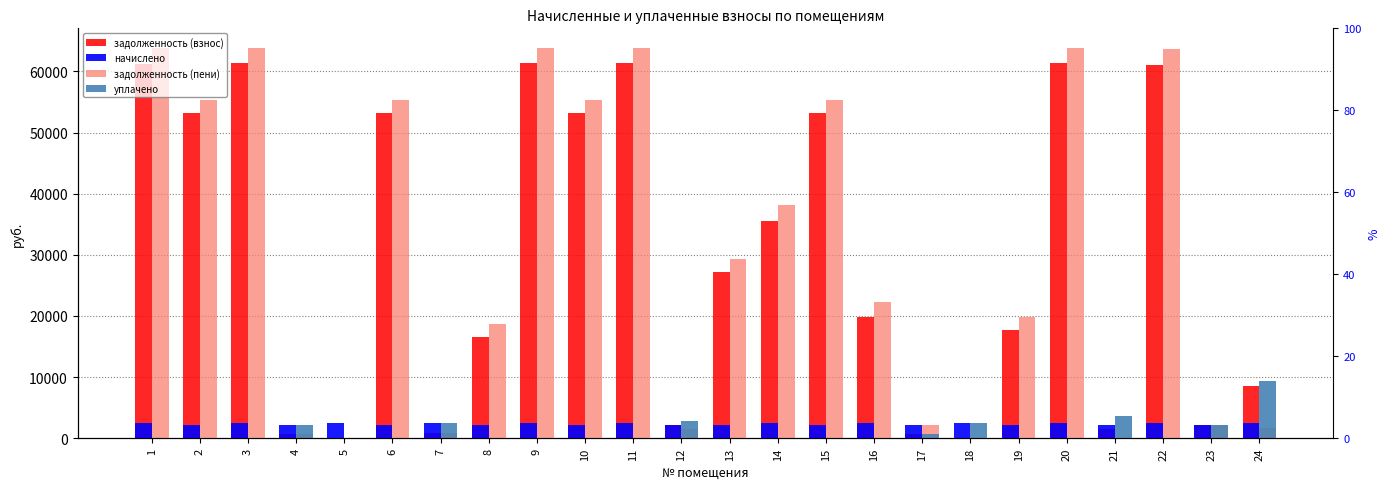

At which category is the sum across all series the highest?

3